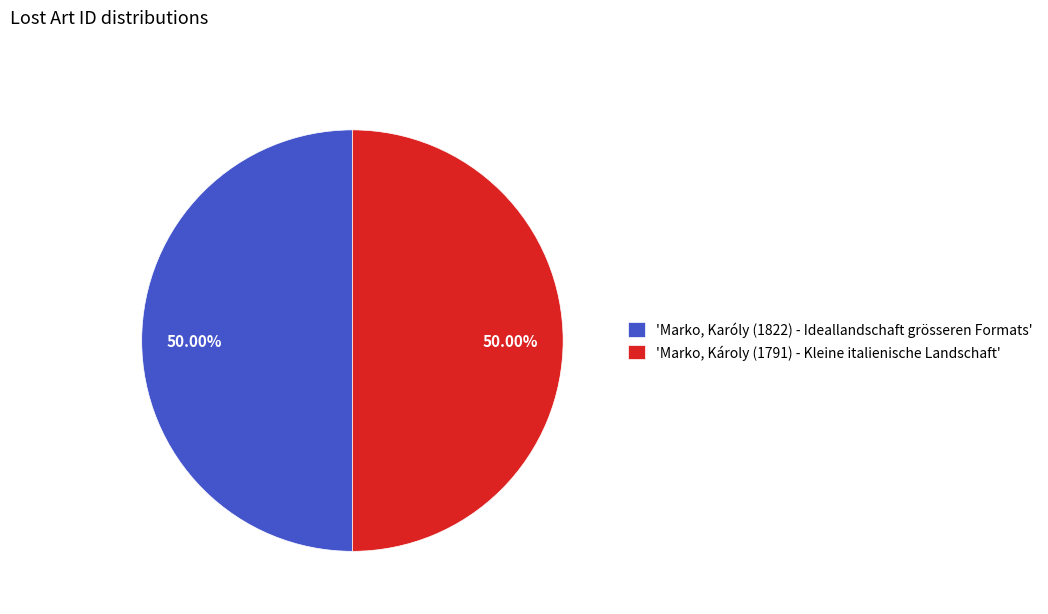

Approximately how many times larger is the value at 'Marko, Károly (1791) - Kleine italienische Landschaft' compared to 'Marko, Karóly (1822) - Ideallandschaft grösseren Formats'?

1.0